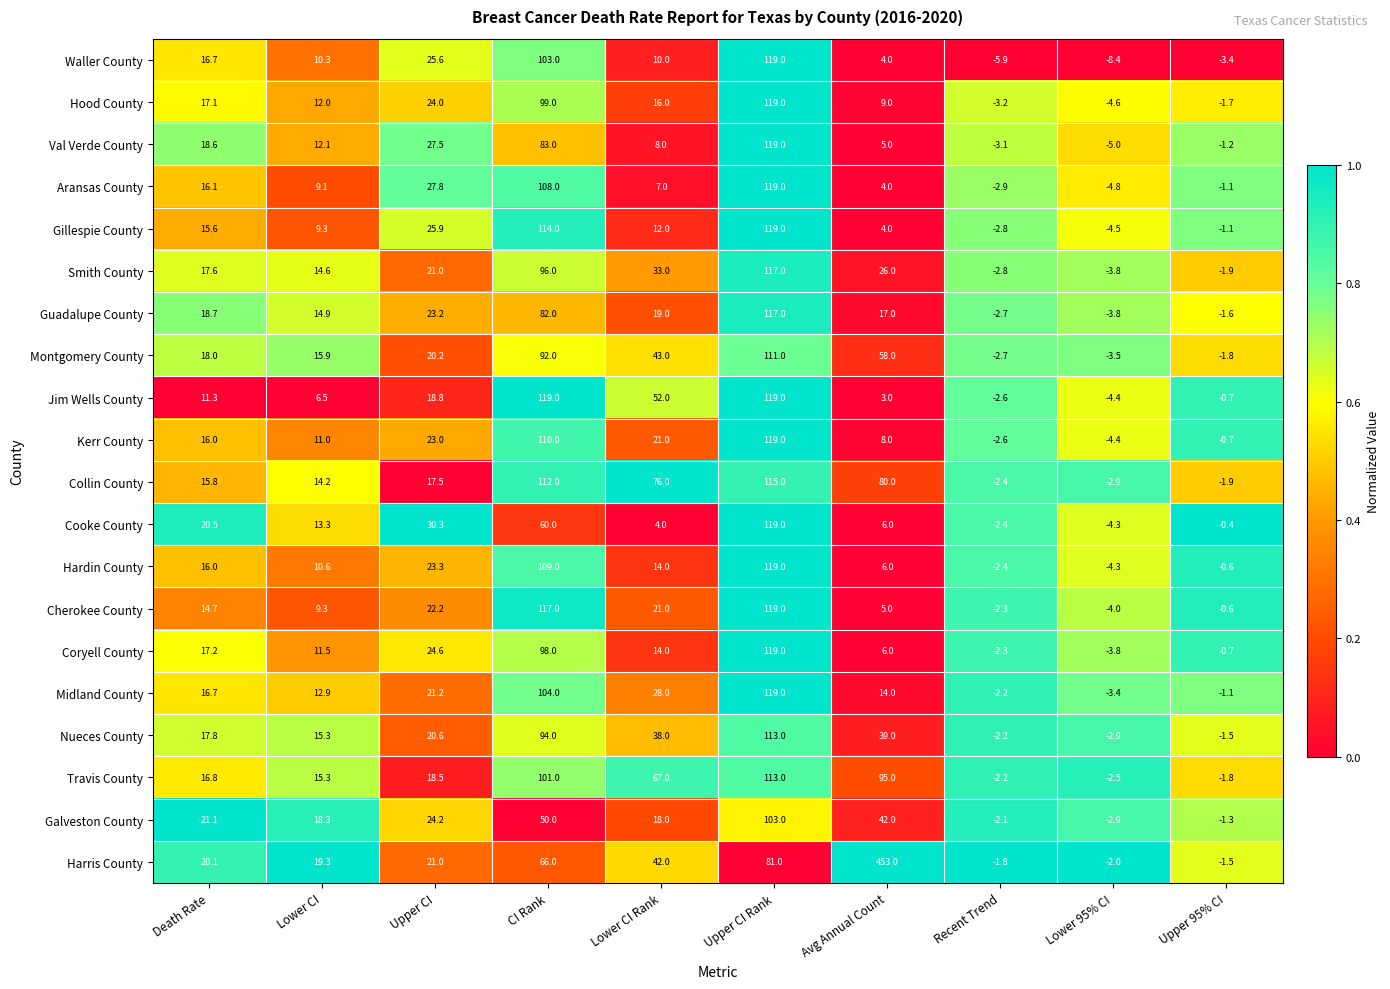

Rank the categories by Galveston County value from highest to lowest.

Upper CI Rank, CI Rank, Avg Annual Count, Upper CI, Death Rate, Lower CI, Lower CI Rank, Upper 95% CI, Recent Trend, Lower 95% CI